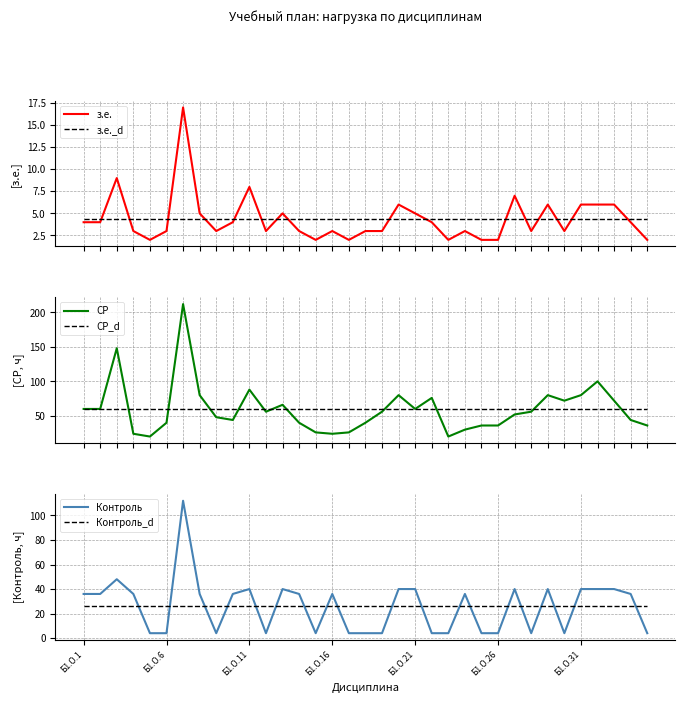

True or false: СР and з.е. cross at least once.

False